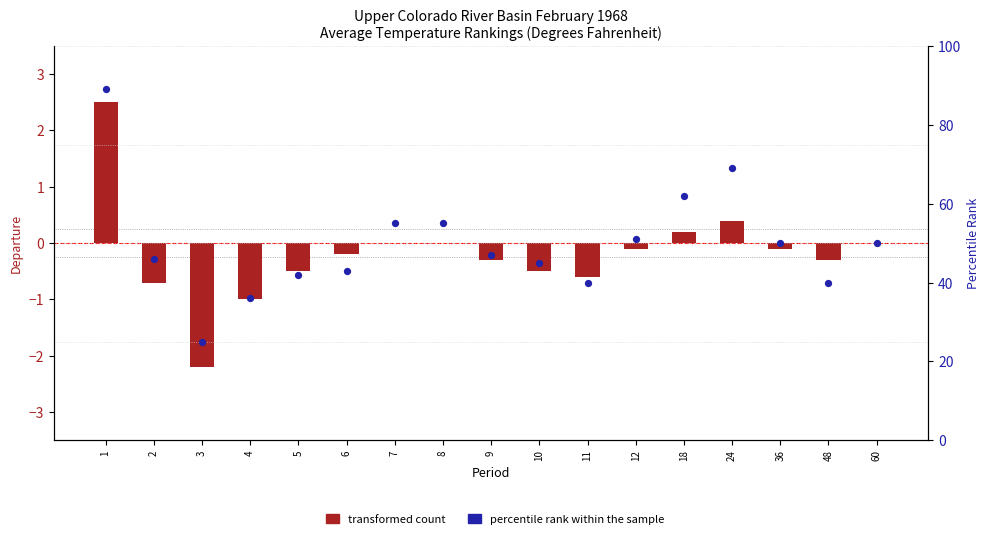

Which series has the largest total across all categories?

percentile rank within the sample